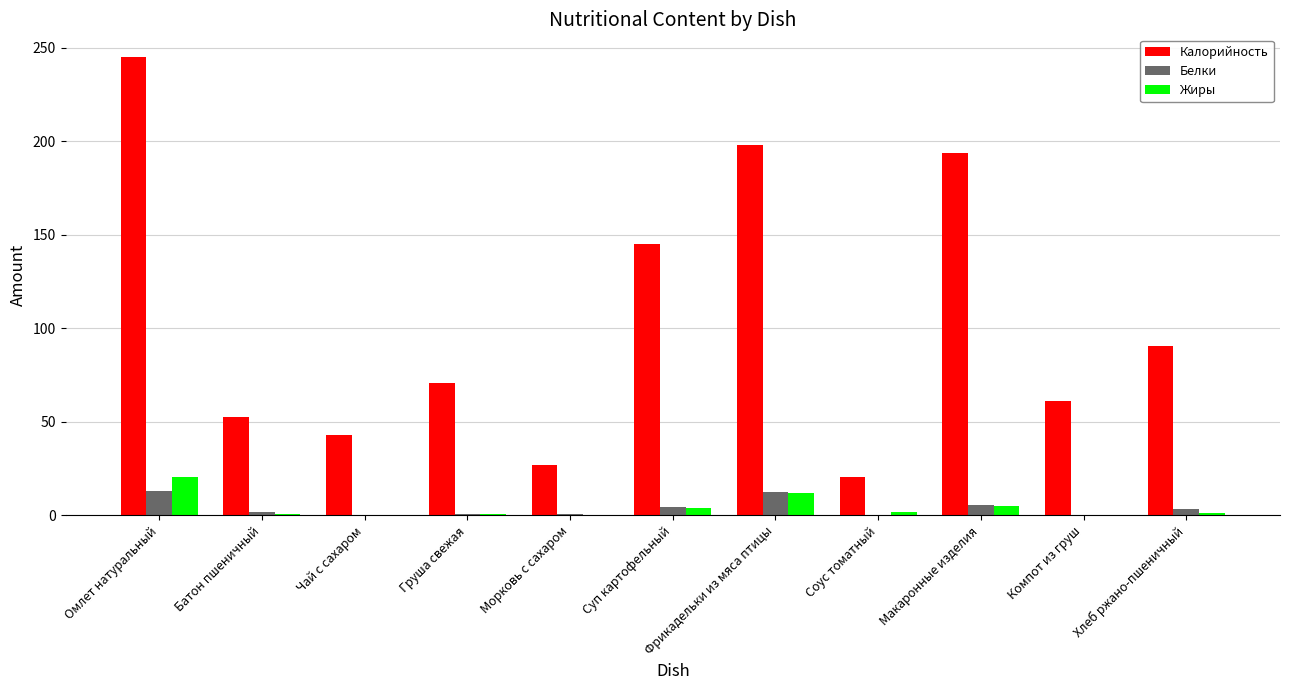

Which label corresponds to the largest value in the chart?

Омлет натуральный